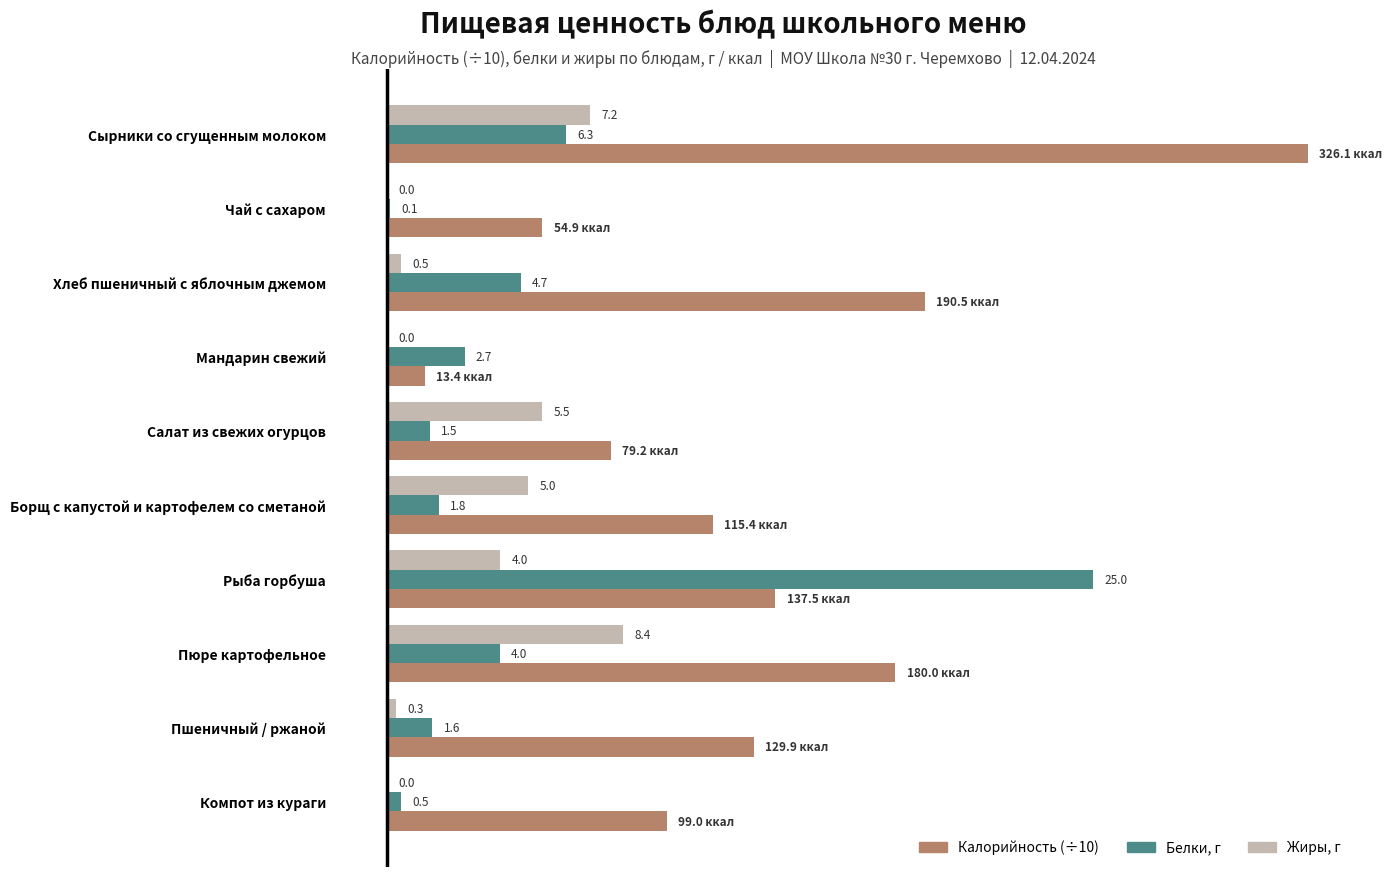

At which category does the chart reach its peak across all series?

Сырники со сгущенным молоком